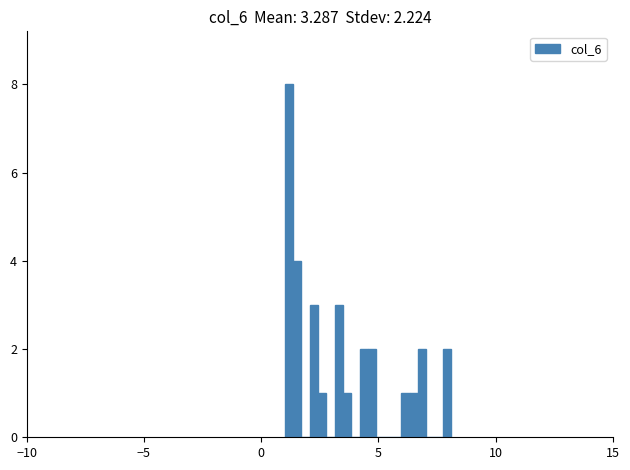

Around what value on the x-axis is the tallest bar? Give the approximate position of its centre, as read against the axis.

1.0